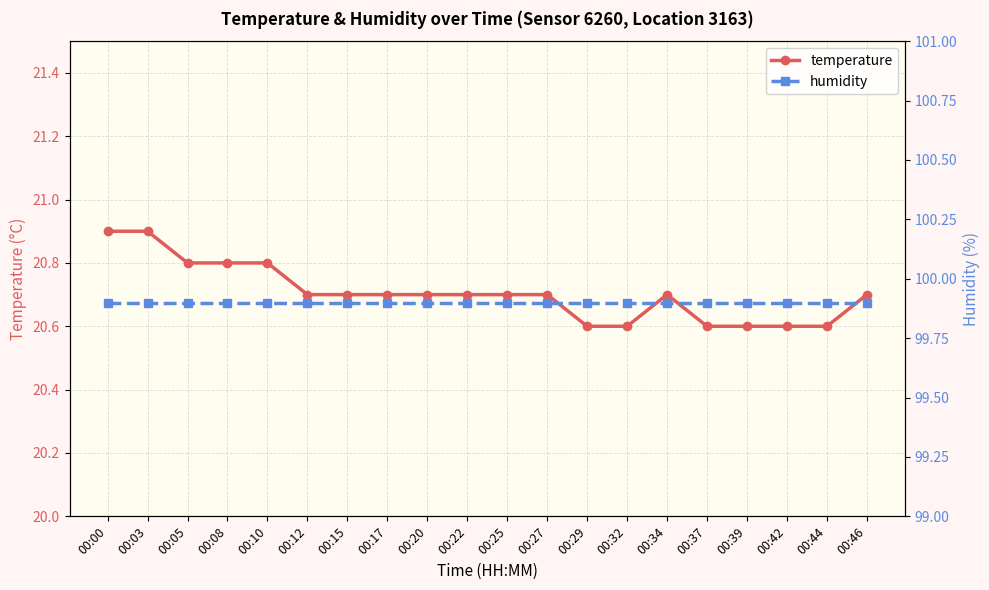

Which series has the widest spread of values?

temperature